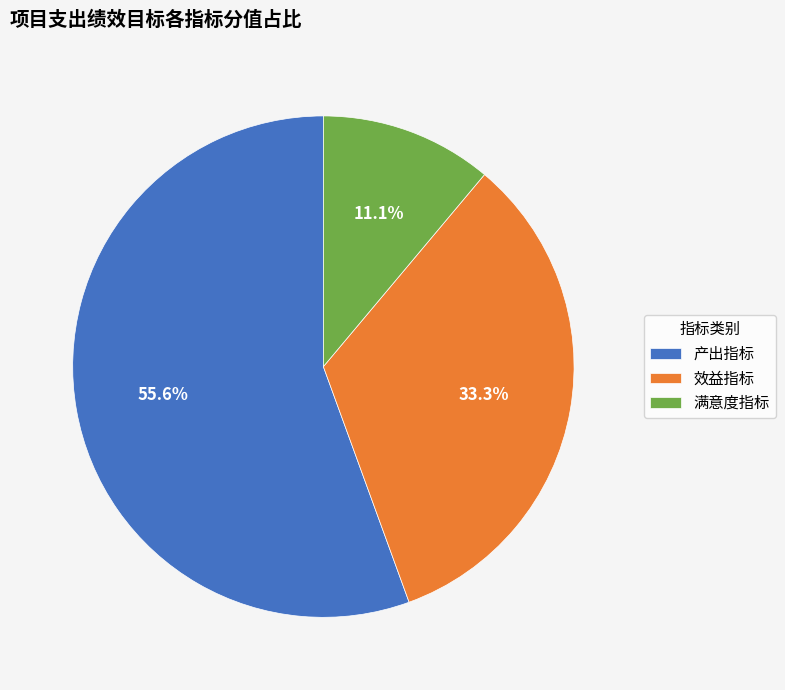

To the nearest percent, what portion does 产出指标 represent?

56%